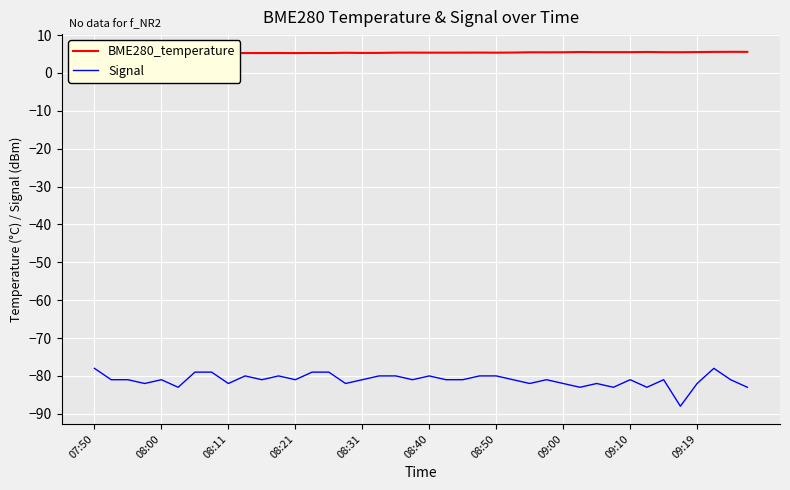

What is the sum of all Signal values?

-3243